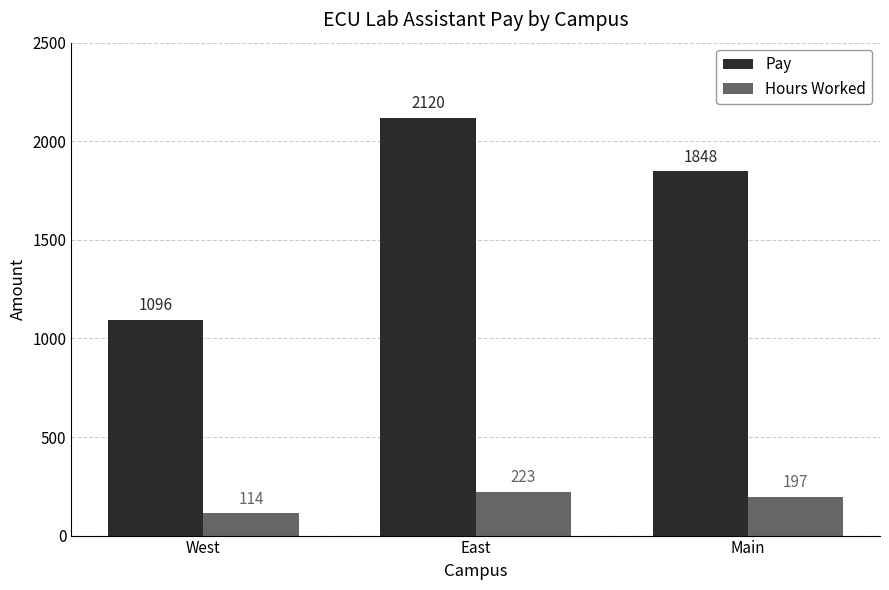

What position from the left is West?

1